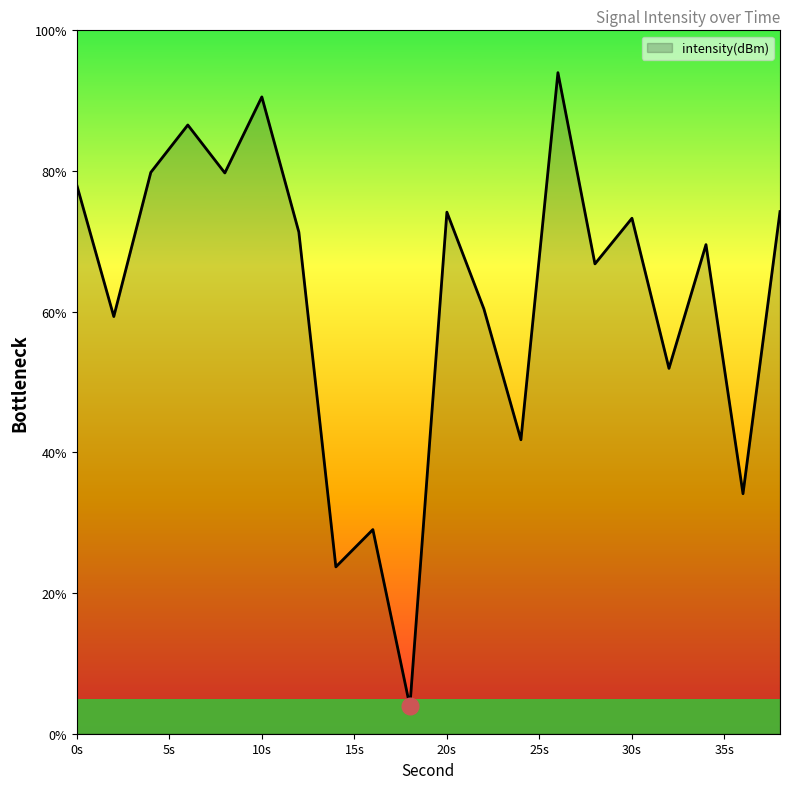

What is the maximum value shown in the chart?

94.0